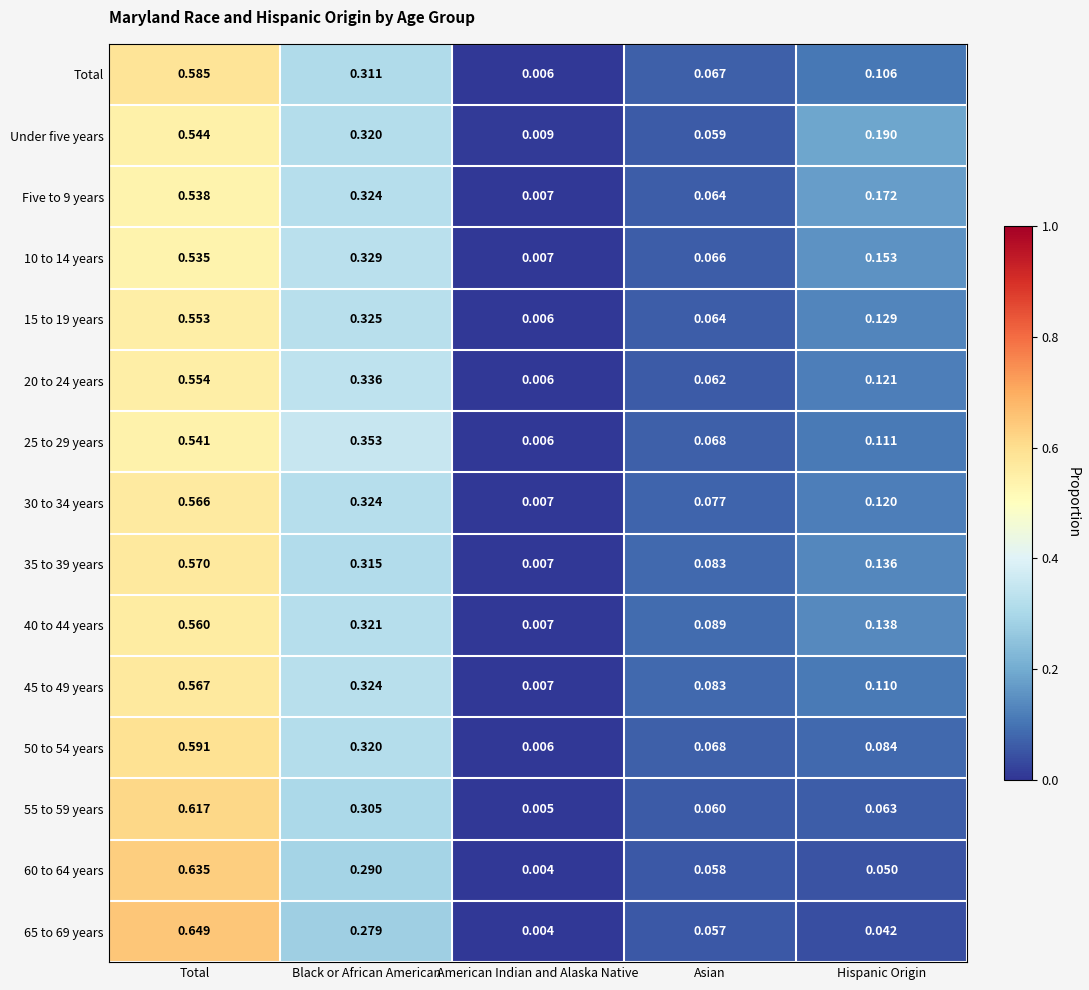

Where is 60 to 64 years nearest to the value 0?

American Indian and Alaska Native